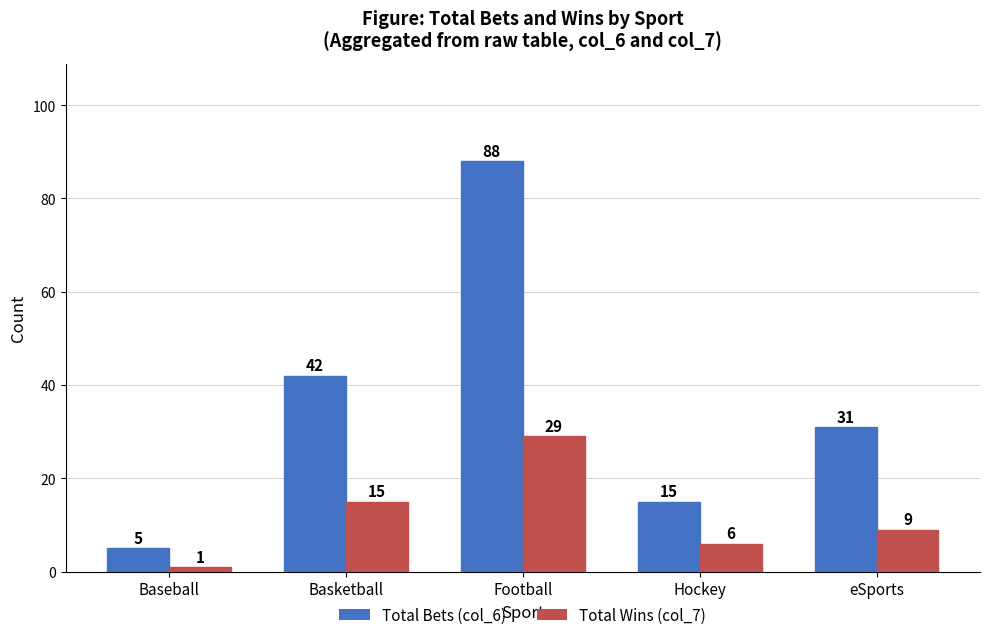

At which label does Total Wins (col_7) first exceed 9?

Basketball